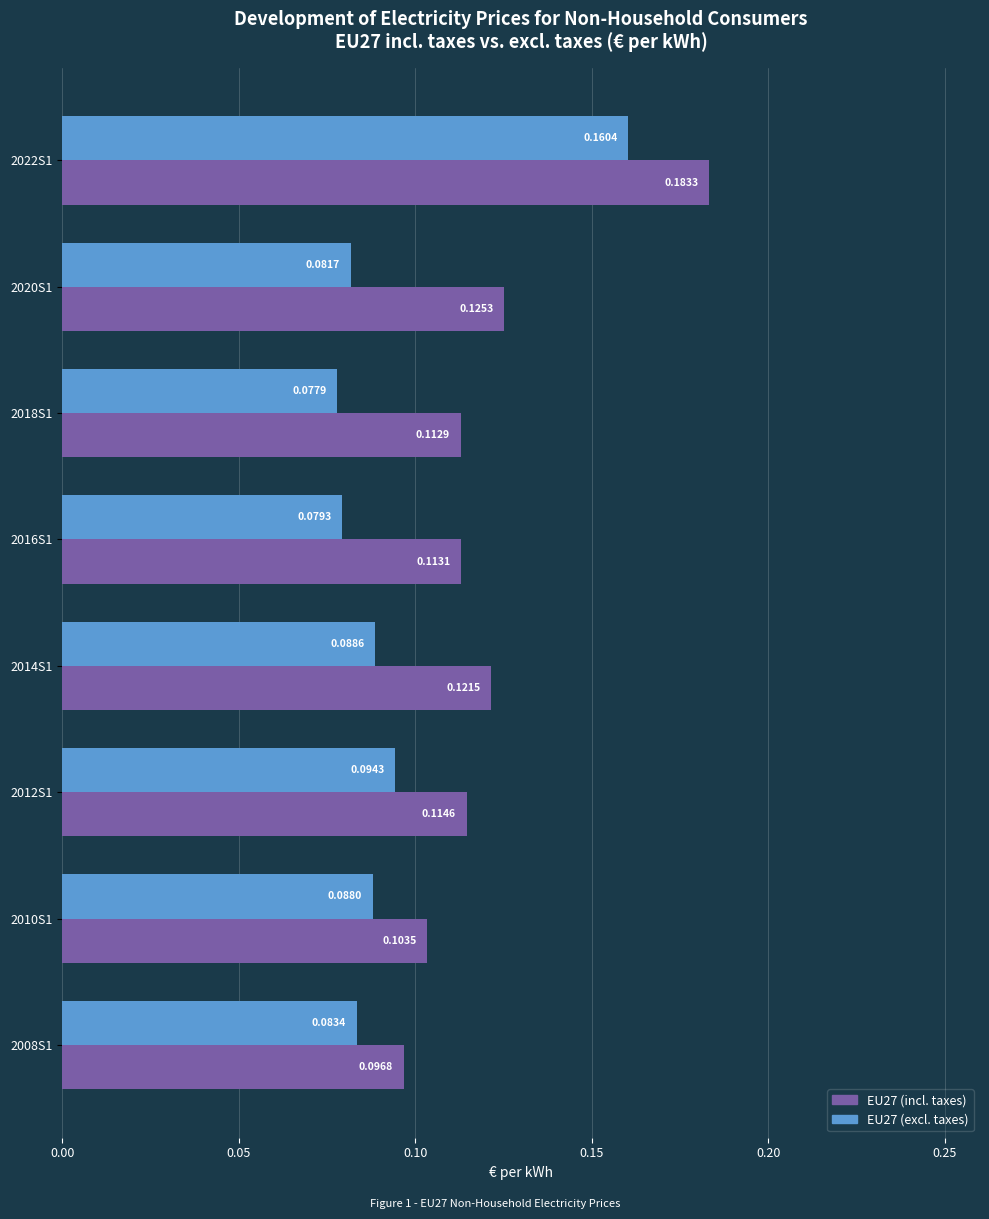

What is the sum of all EU27 (excl. taxes) values?

0.8